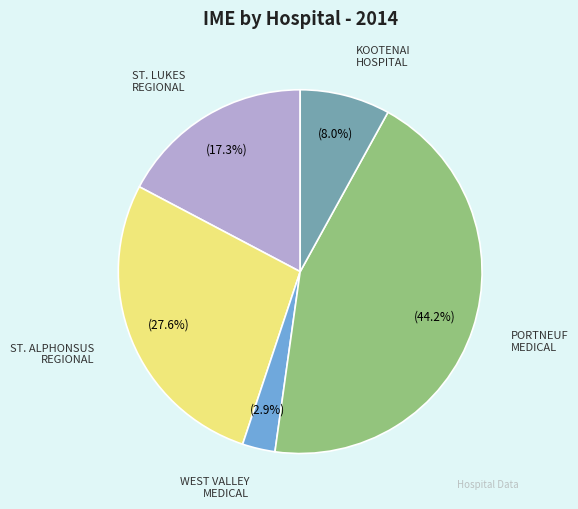

Does any single category account for the majority?

No